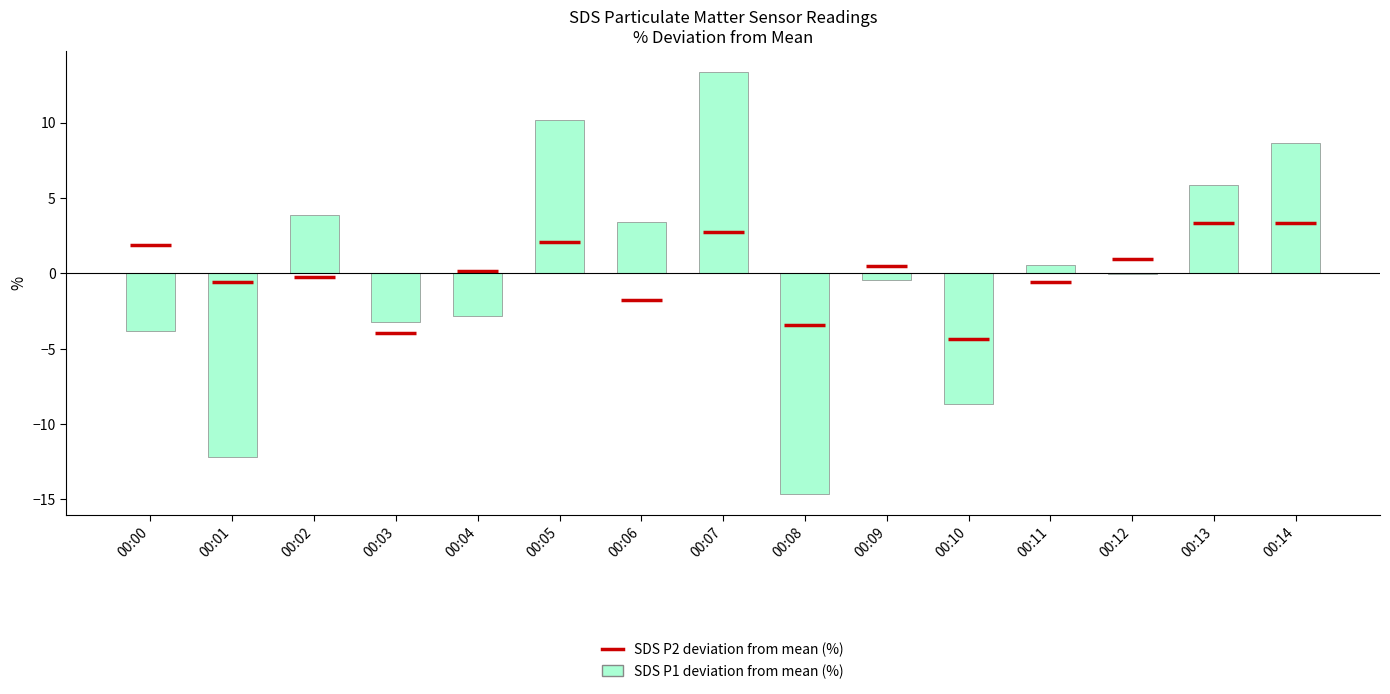

Between 00:08 and 00:03, which is larger?

00:03